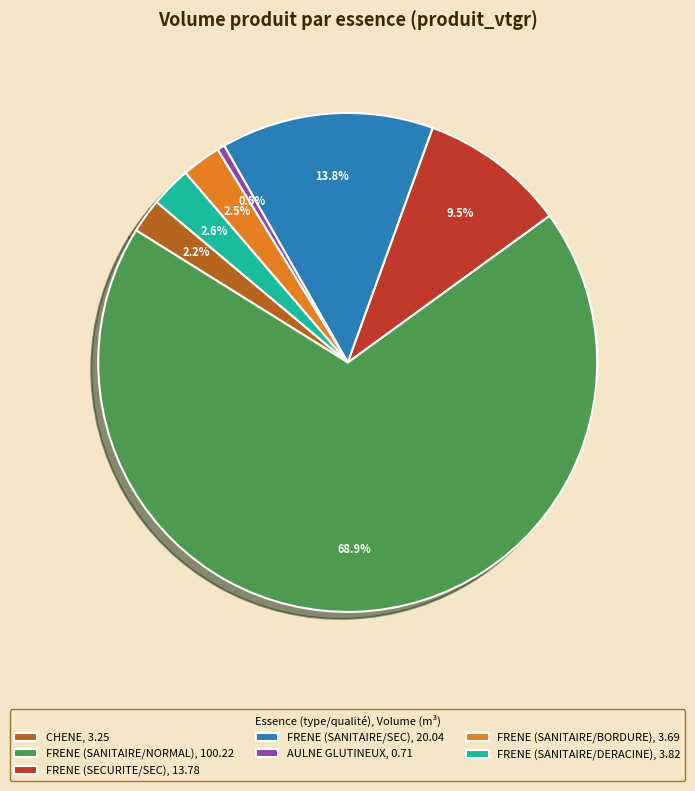

Is there a majority slice in this chart?

Yes